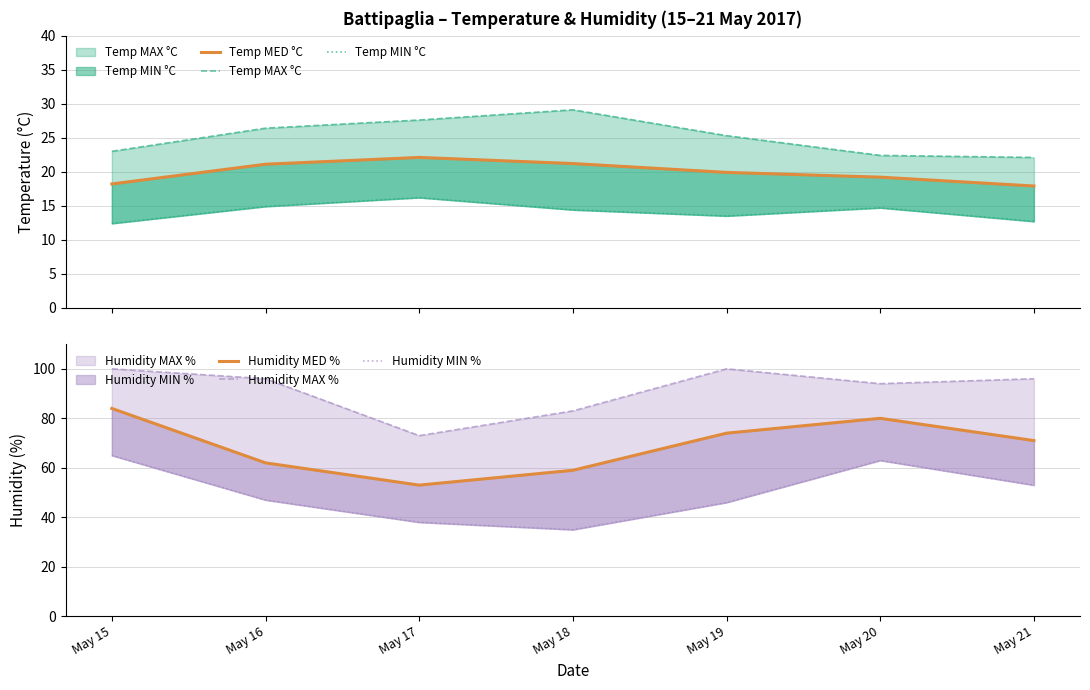

At May 19, list the series in order from smallest to largest.

Temp MIN °C, Temp MED °C, Temp MAX °C, Humidity MIN %, Humidity MED %, Humidity MAX %